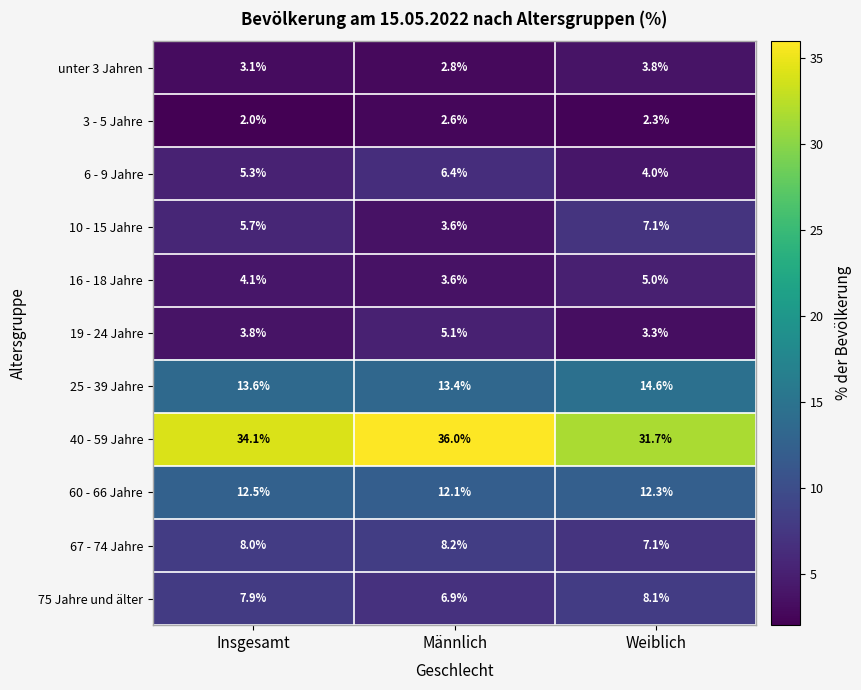

What is the difference between the maximum and minimum values in the 3 - 5 Jahre series?

0.6